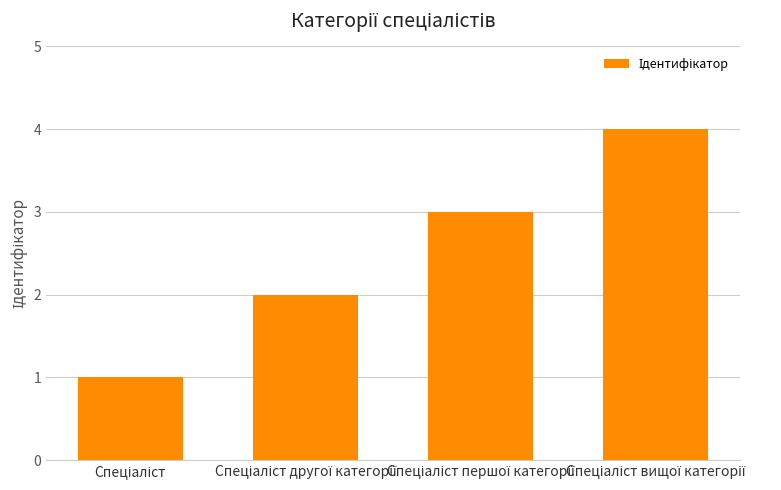

Reading left to right, what are all the values shown in this chart?

1	2	3	4